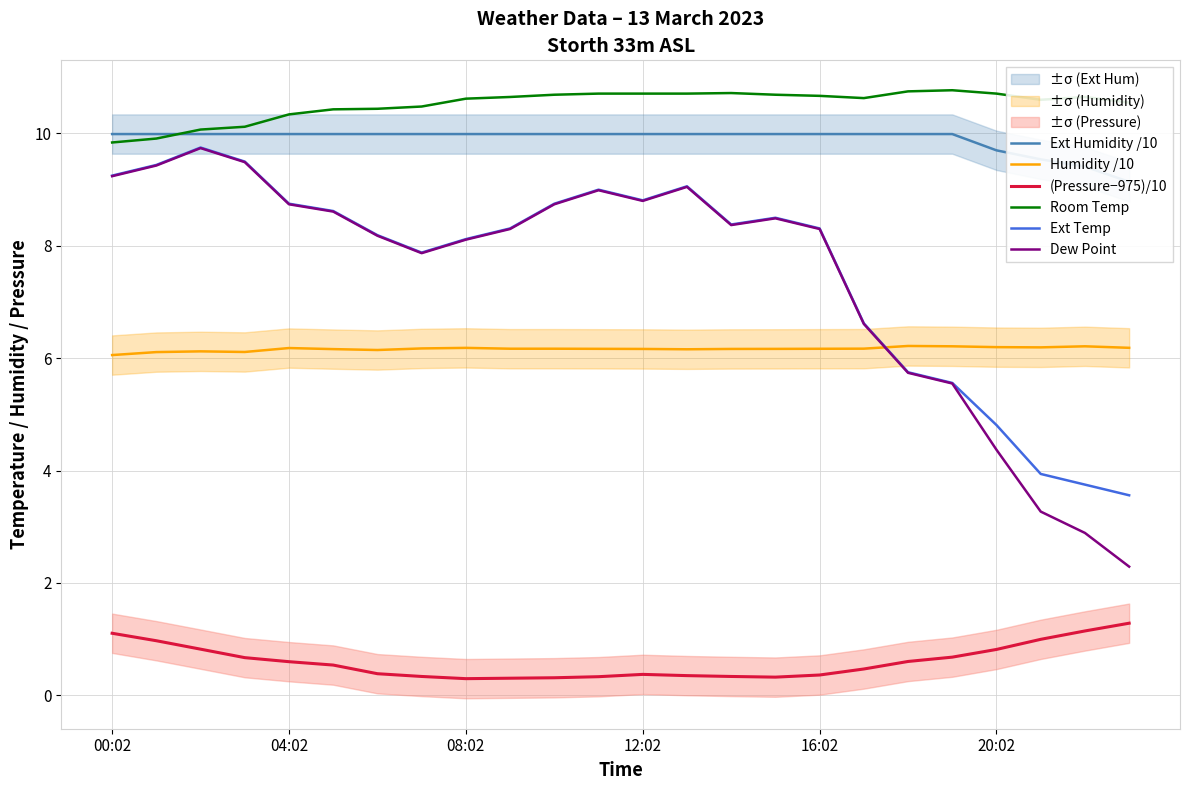

After their last crossing, which series has the higher values: Humidity /10 or Ext Temp?

Humidity /10